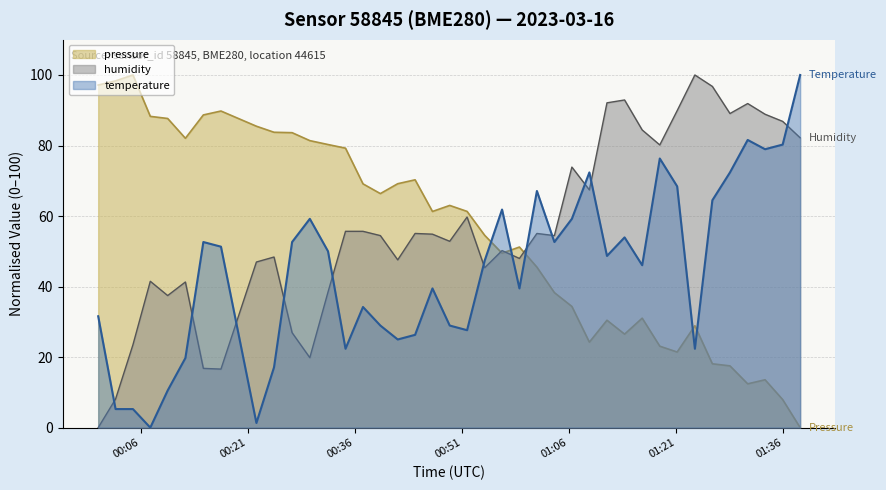

How many intersections are there between temperature and humidity?

12